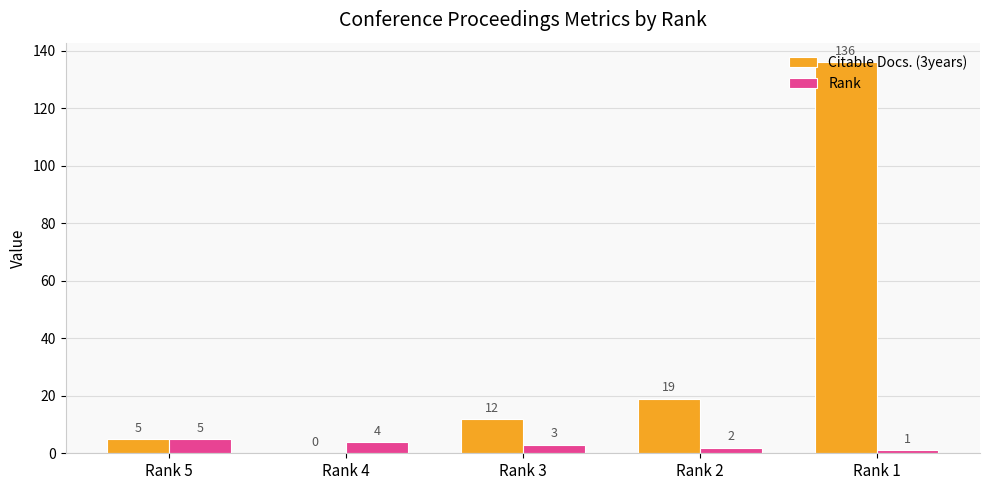

Where does the Rank series first go above 3?

Rank 5